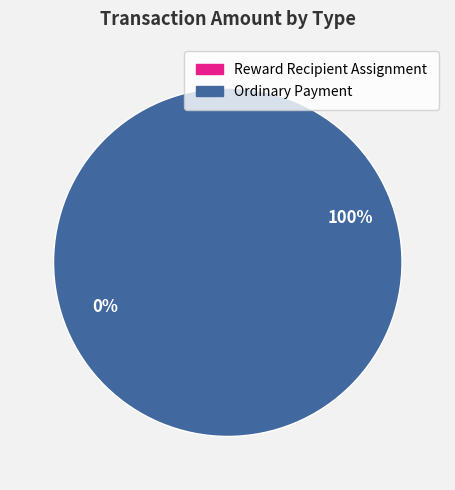

Which category has the biggest portion of the pie?

Ordinary Payment